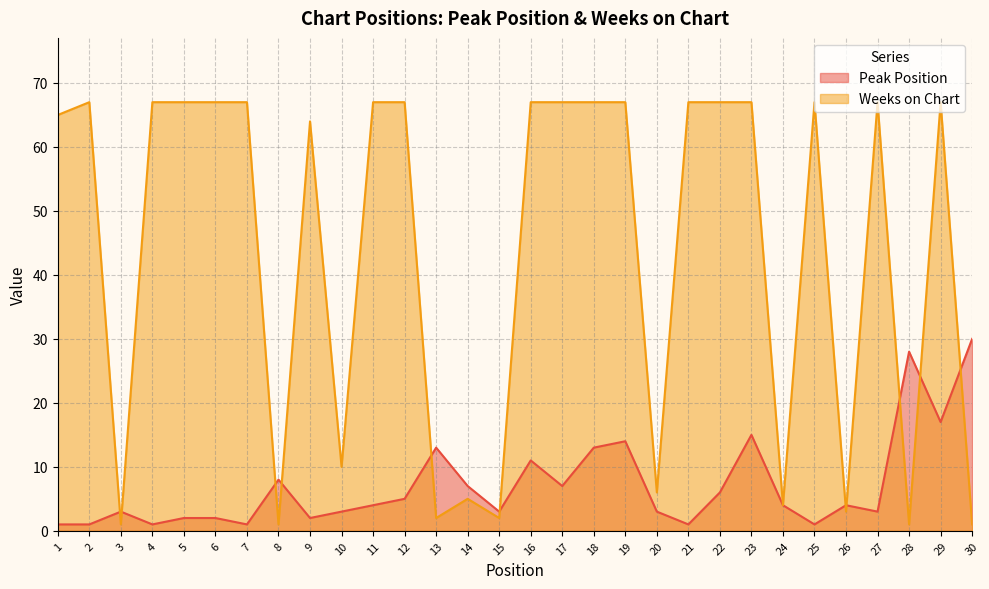

Is it true that Peak Position equals 1 at 2?

True